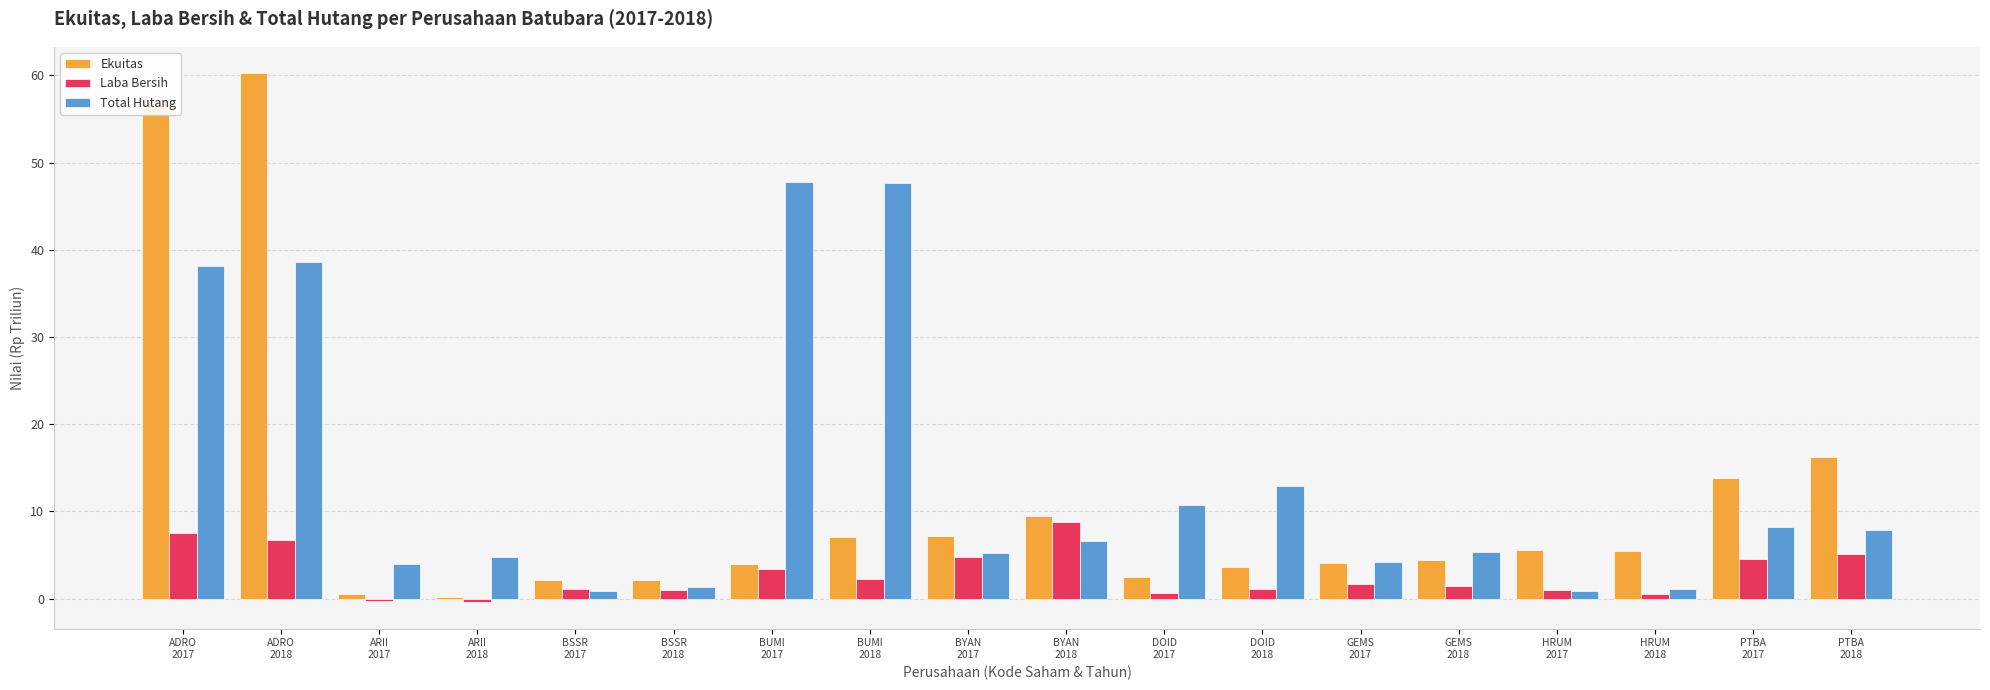

Which series has the largest total across all categories?

Total Hutang